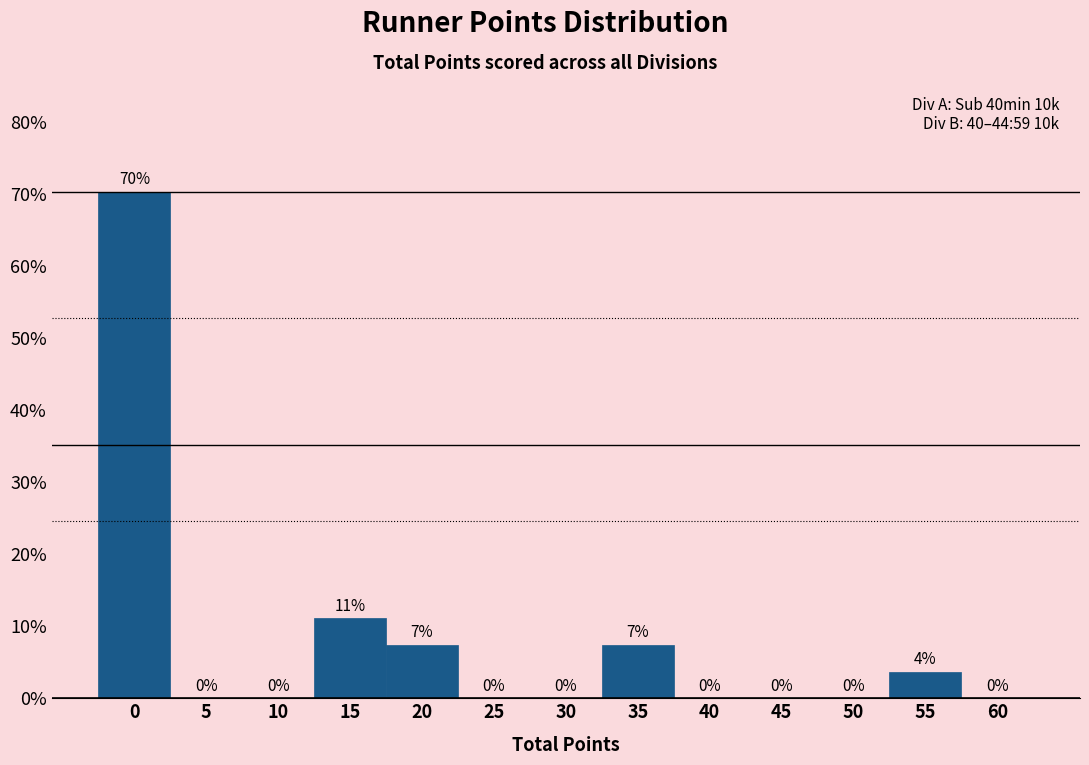

The chart shows a value of 17.6 at 15. True or false?

False